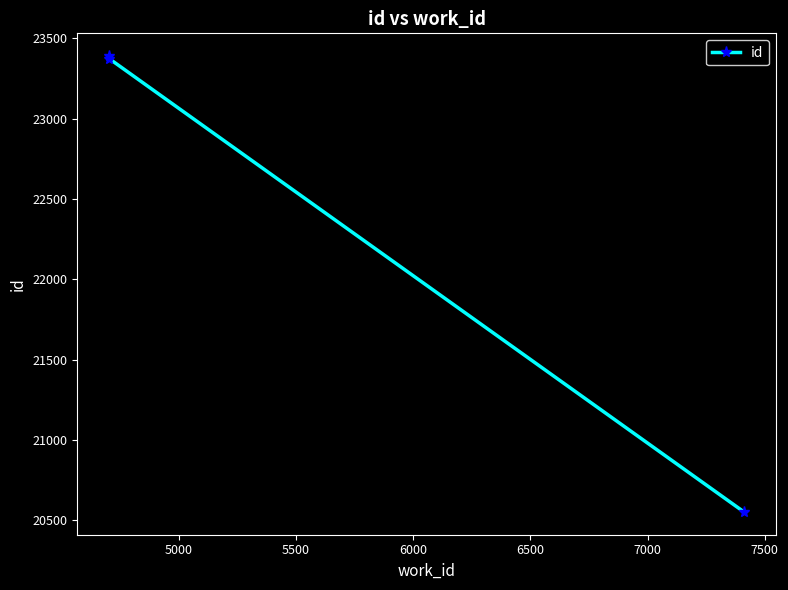

What is the sum of all values?

67315